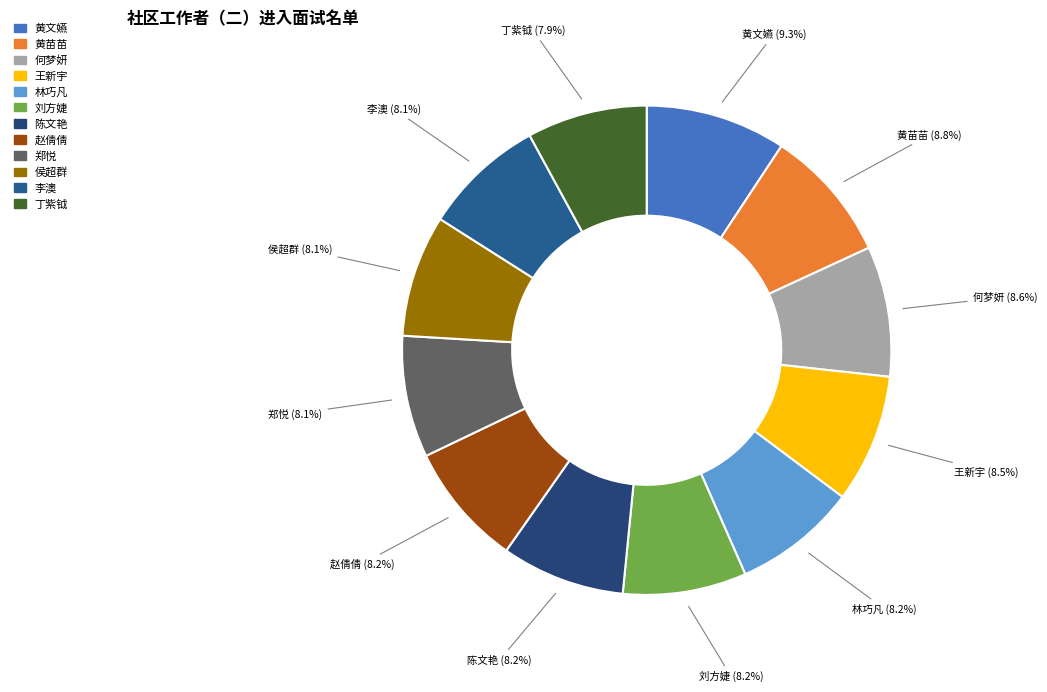

What percentage is the 黄苗苗 slice, to the nearest percent?

9%